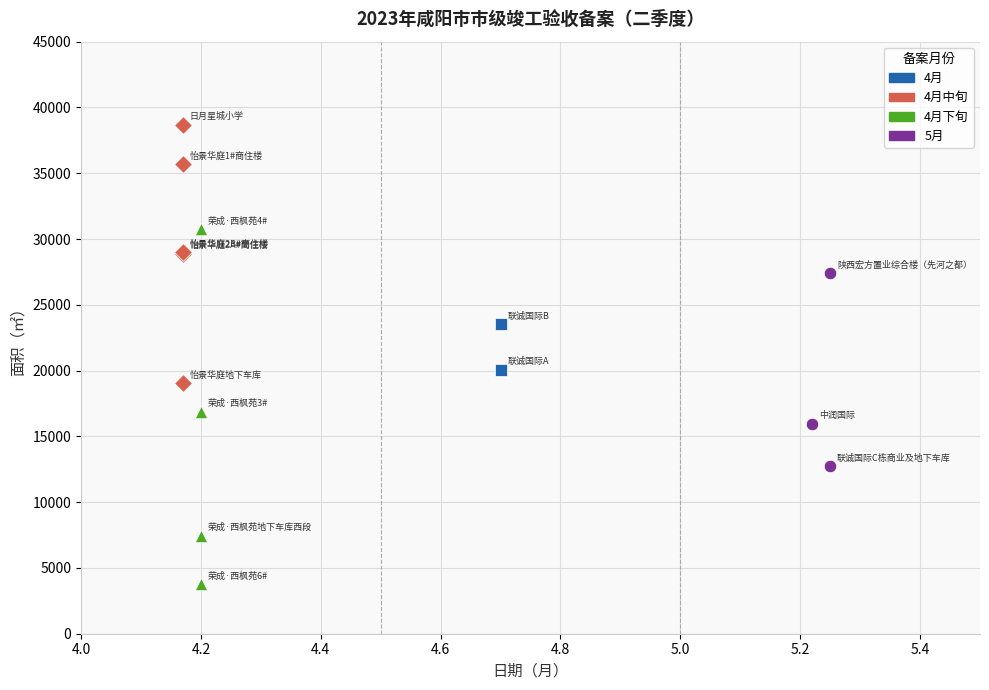

What are all the series names shown in the legend?

4月, 4月中旬, 4月下旬, 5月